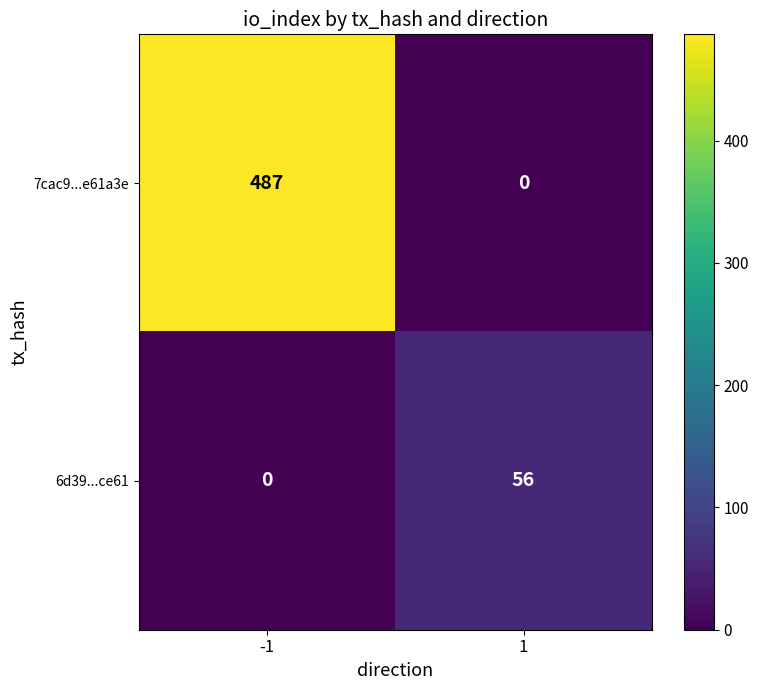

What is the sum of all 6d39...ce61 values?

56